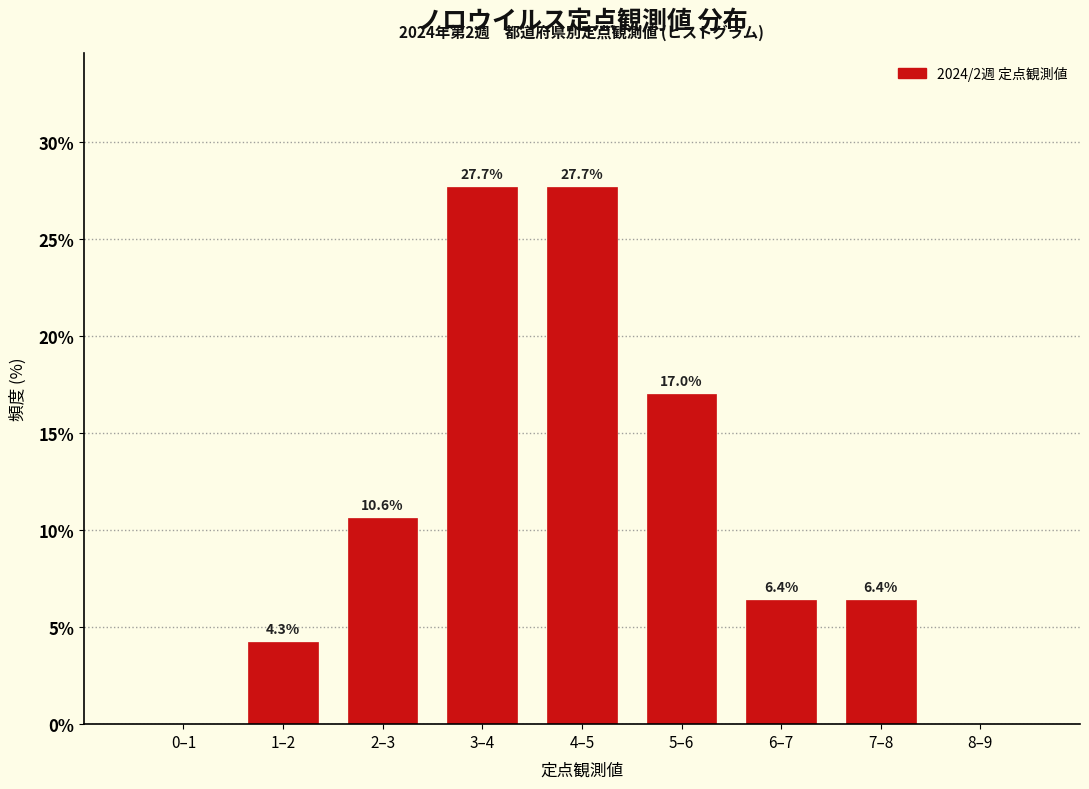

Reading left to right, list all the values displayed in this chart.

0–1=0.0	1–2=4.3	2–3=10.6	3–4=27.7	4–5=27.7	5–6=17.0	6–7=6.4	7–8=6.4	8–9=0.0